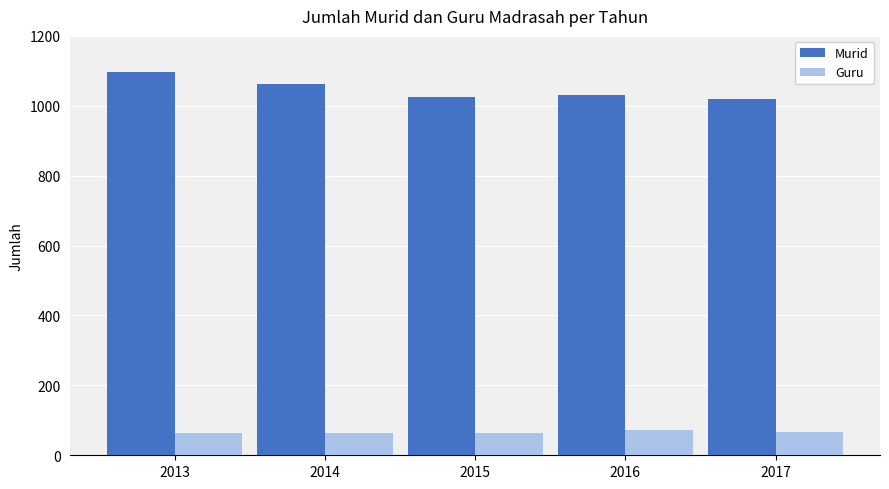

The Murid series shows 627 at 2016. True or false?

False